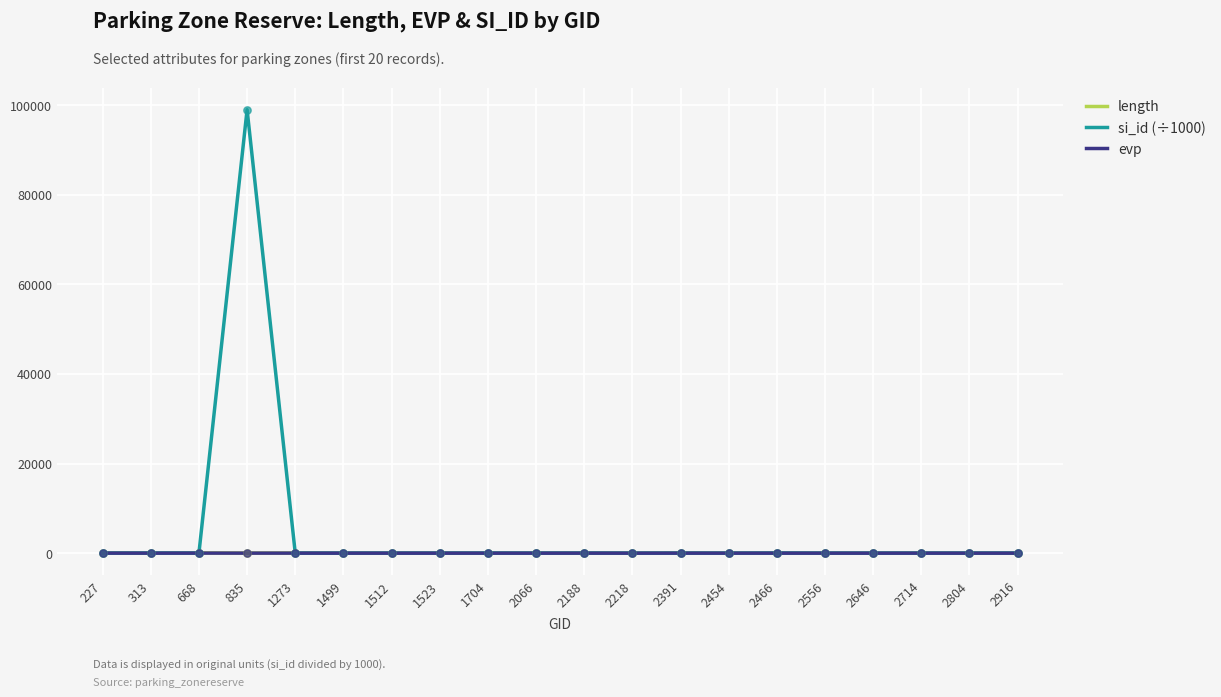

Which series has the largest total across all categories?

si_id (÷1000)